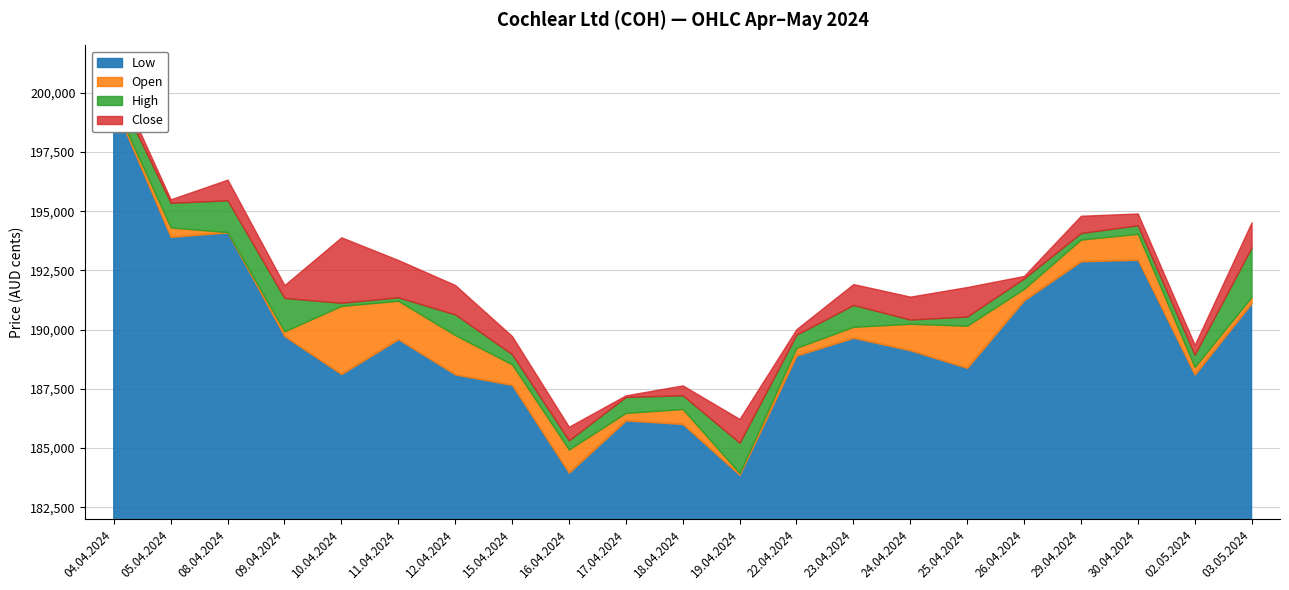

What is the minimum value shown in the chart?

183868